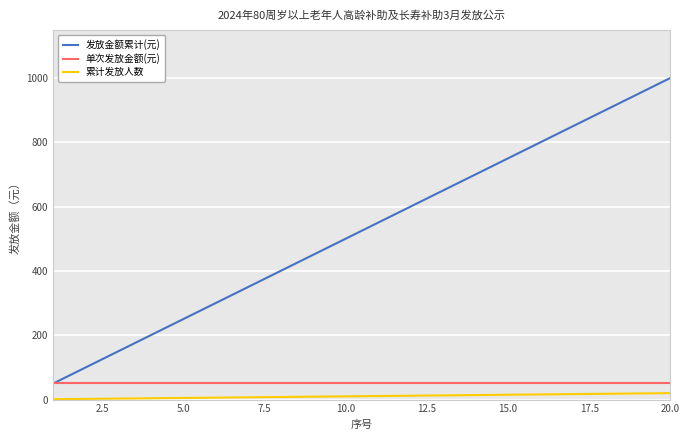

True or false: 单次发放金额(元) and 累计发放人数 intersect in this chart.

False